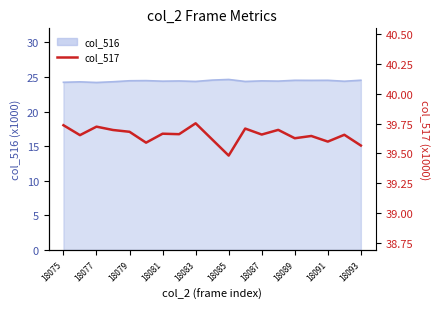

Is it true that the value at 18077 is 39.7?

True